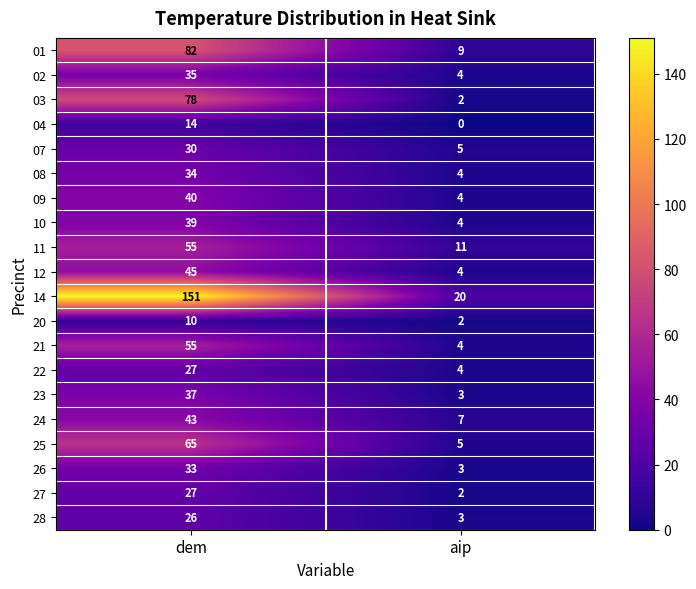

Between dem and aip, which series saw the biggest shift?

14